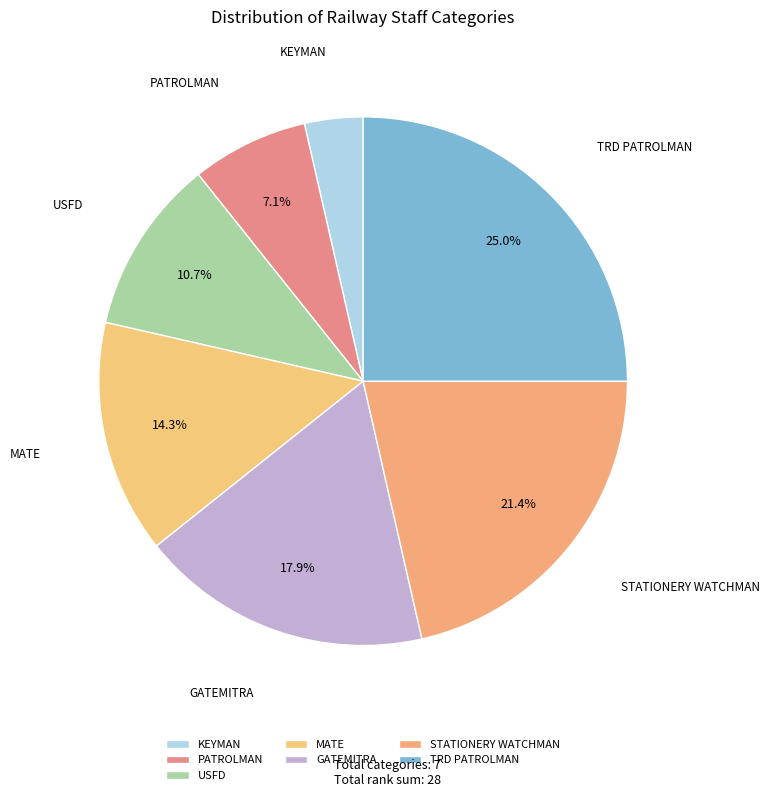

Is it true that STATIONERY WATCHMAN is 21% of the pie?

True